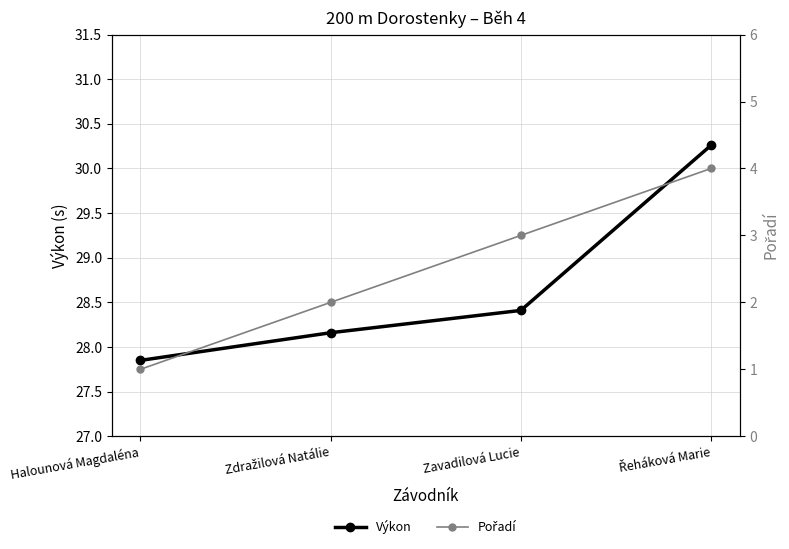

At which category is the sum across all series the highest?

Řeháková Marie